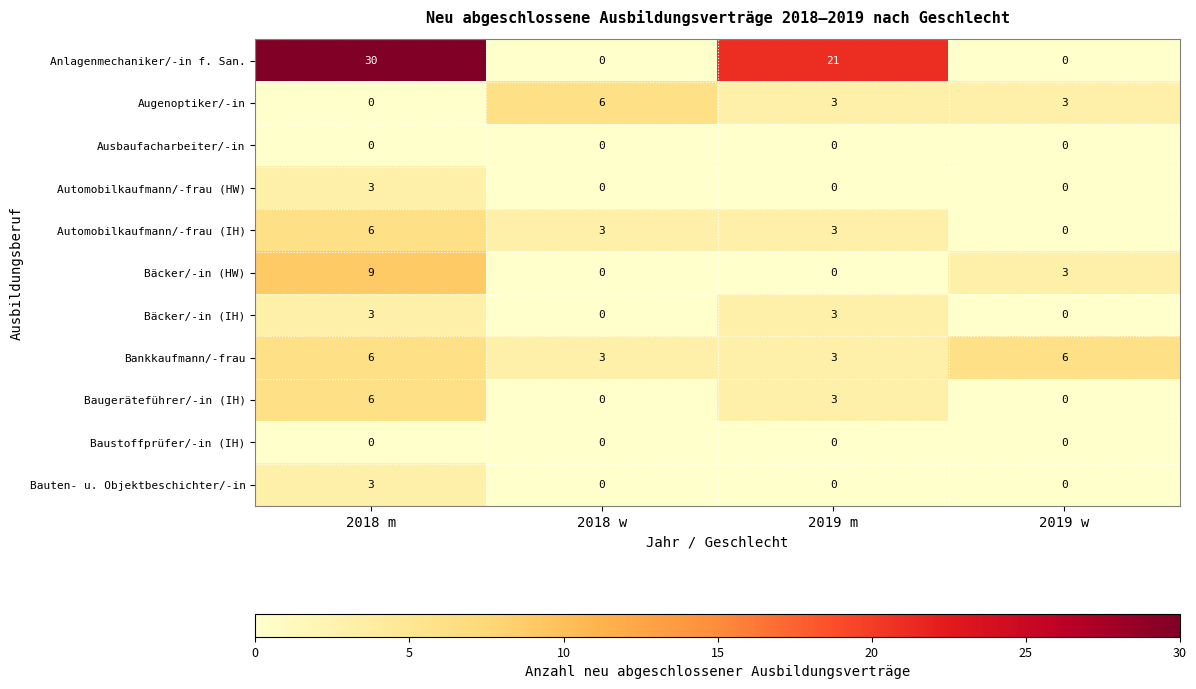

Which series has the widest spread of values?

Anlagenmechaniker/-in f. San.